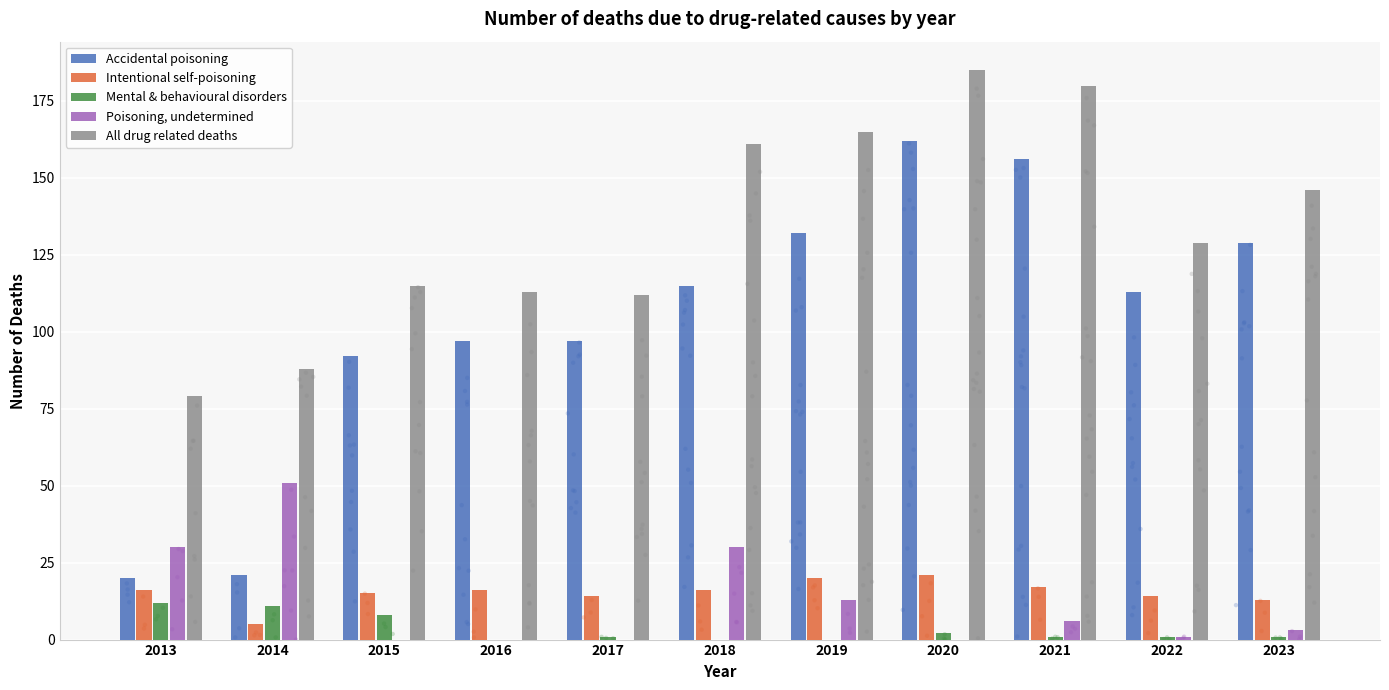

What are all the series names shown in the legend?

Accidental poisoning, Intentional self-poisoning, Mental & behavioural disorders, Poisoning, undetermined, All drug related deaths